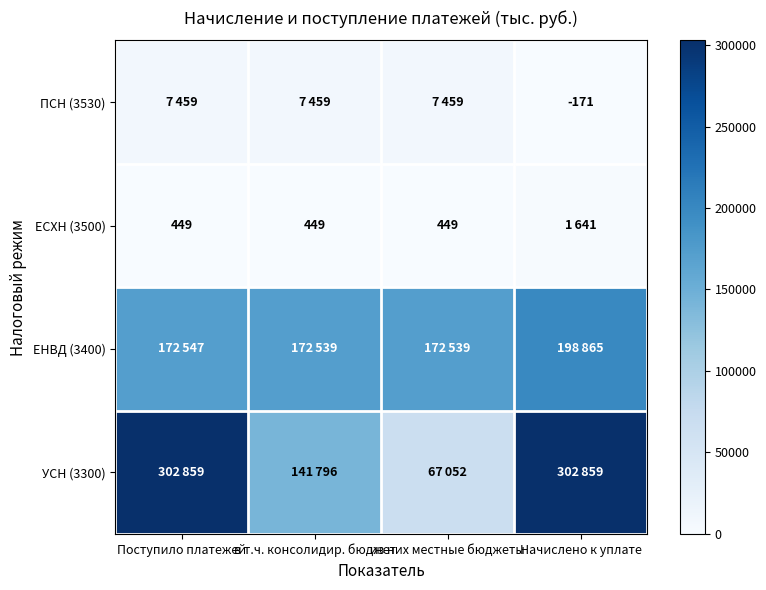

The value of ЕСХН (3500) at из них местные бюджеты is 111. True or false?

False